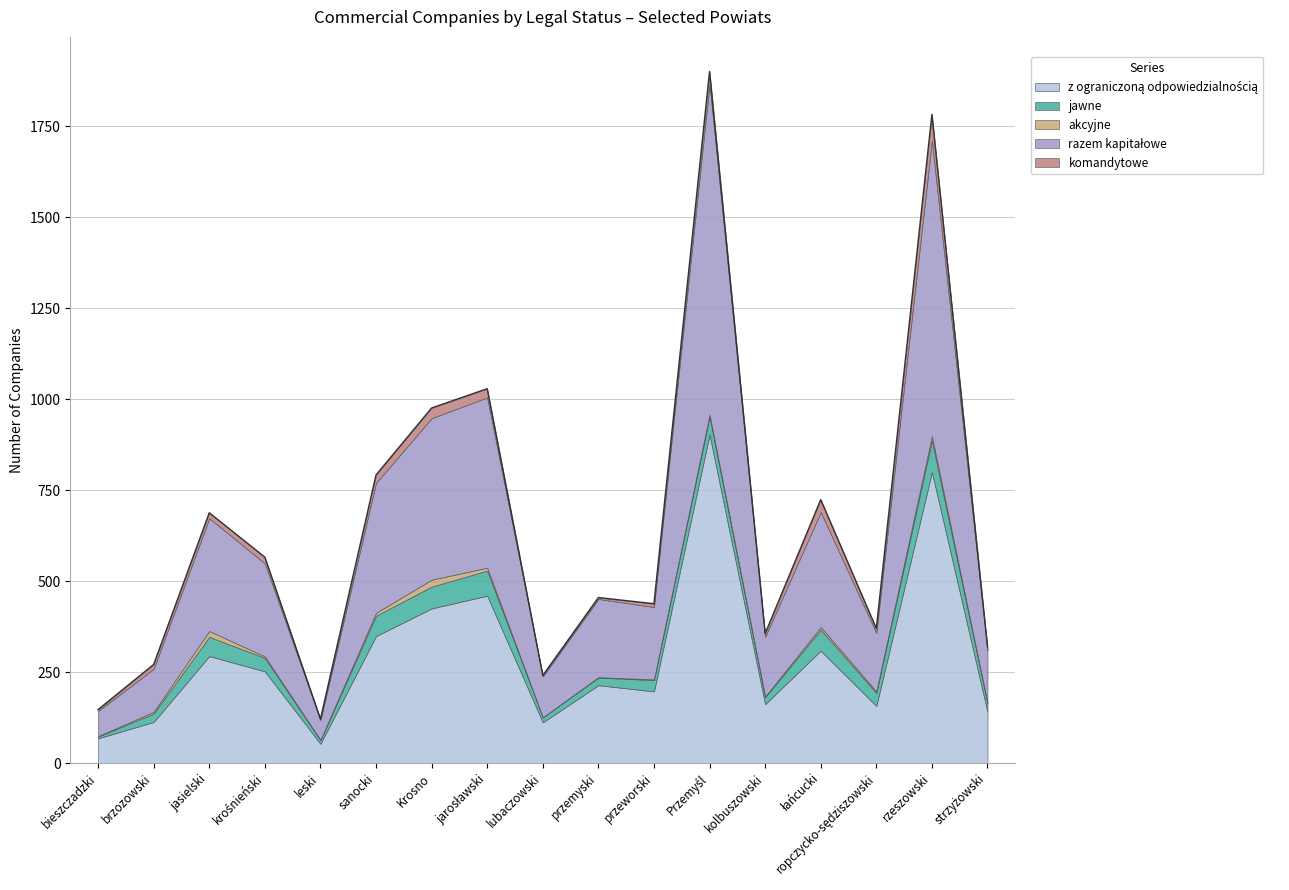

The value of akcyjne at kolbuszowski is 2. True or false?

True